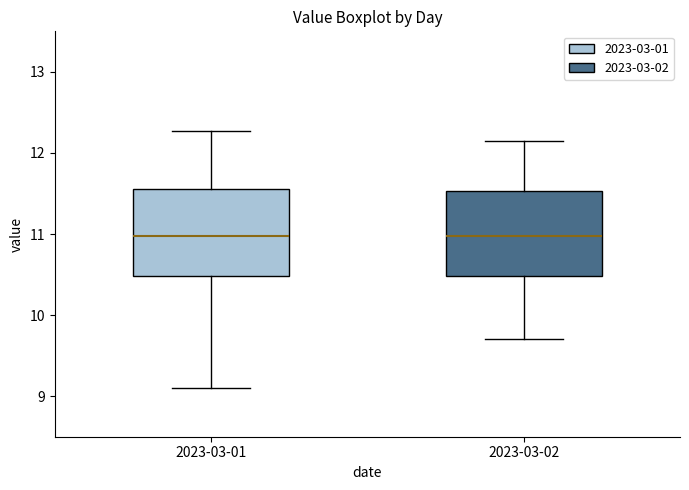

Where does the lower whisker of the box for 2023-03-02 end on the y-axis? The values are not printed on the chart, so give them approximately, as read against the axis.

9.7